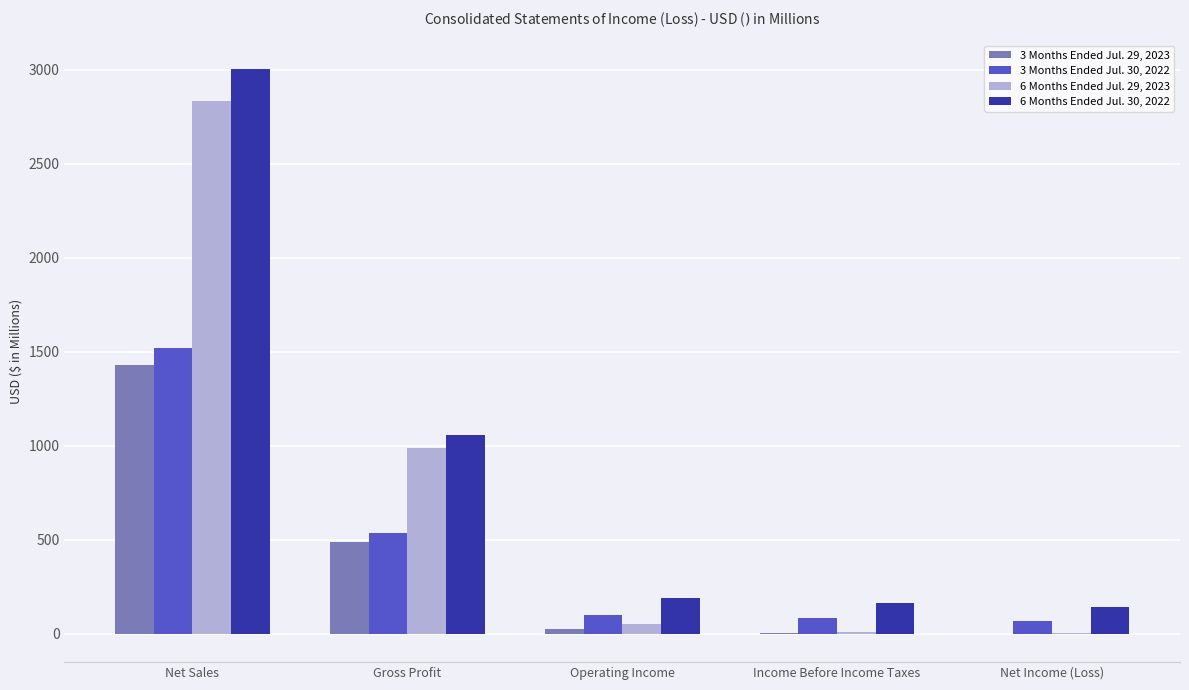

True or false: 3 Months Ended Jul. 30, 2022 has a value of 67 at Net Income (Loss).

True